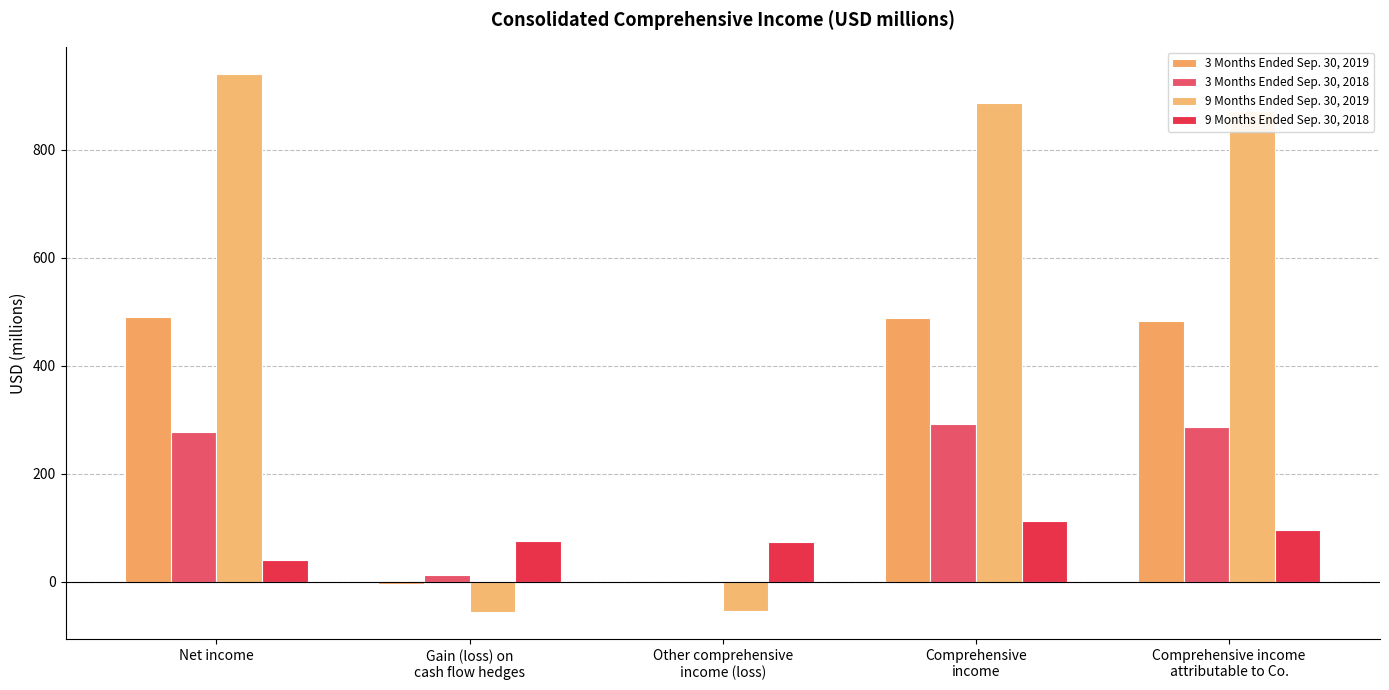

The 9 Months Ended Sep. 30, 2018 series shows 156 at Comprehensive
income. True or false?

False